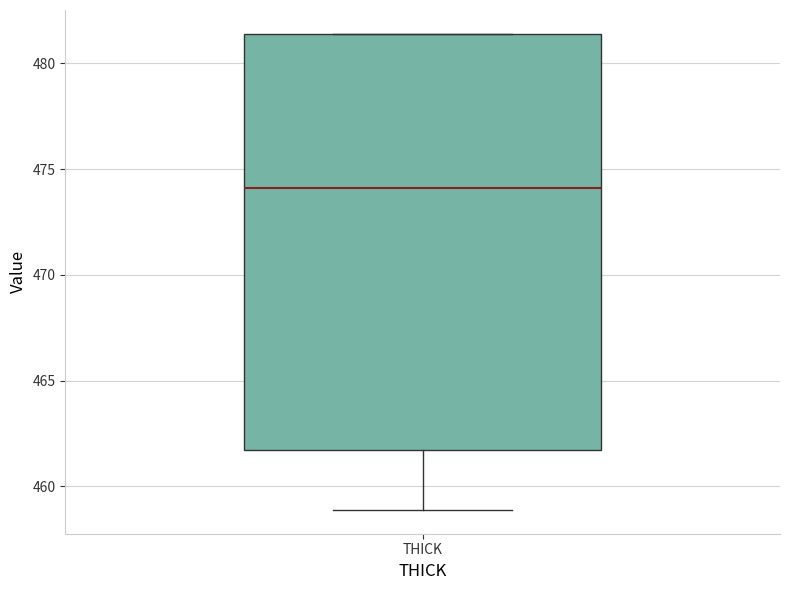

Read this box plot against the y-axis: the position of the median line, the range covered by the box, and the ends of both whiskers. The values are not printed on the chart, so give them approximately, as read against the axis.

median 474.0, box 461.5 to 481.5, whiskers 459.0 to 481.5